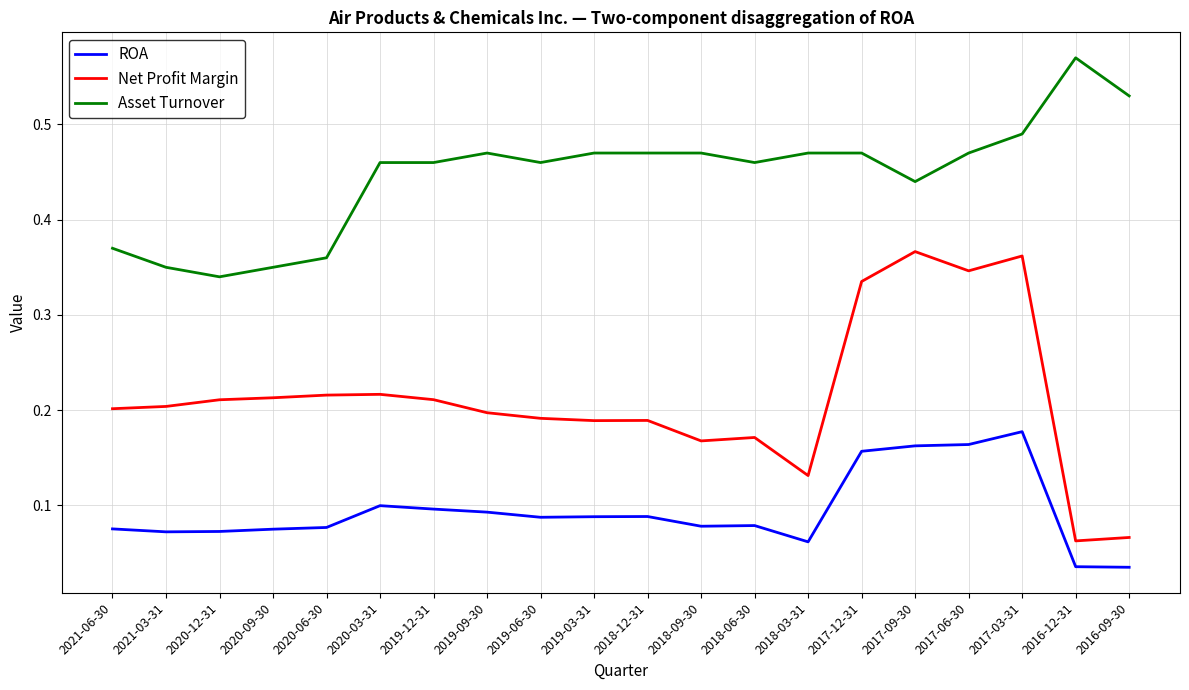

Rank the series at 2018-03-31 from highest to lowest value.

Asset Turnover, Net Profit Margin, ROA